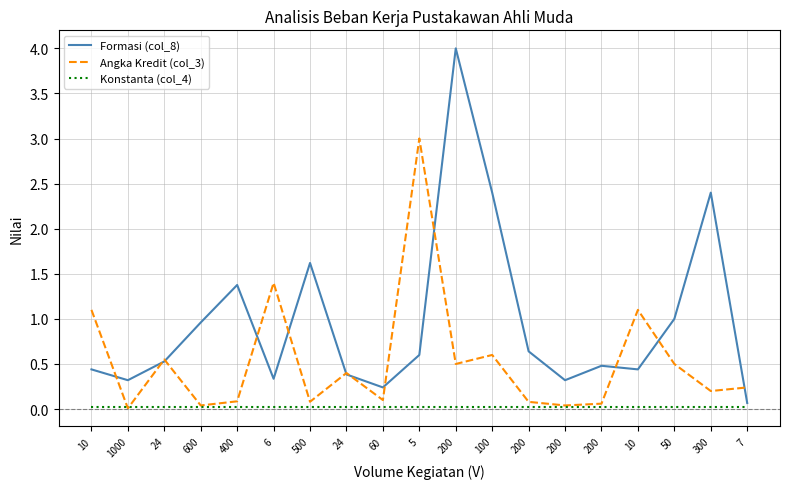

What are all the series names shown in the legend?

Formasi (col_8), Angka Kredit (col_3), Konstanta (col_4)